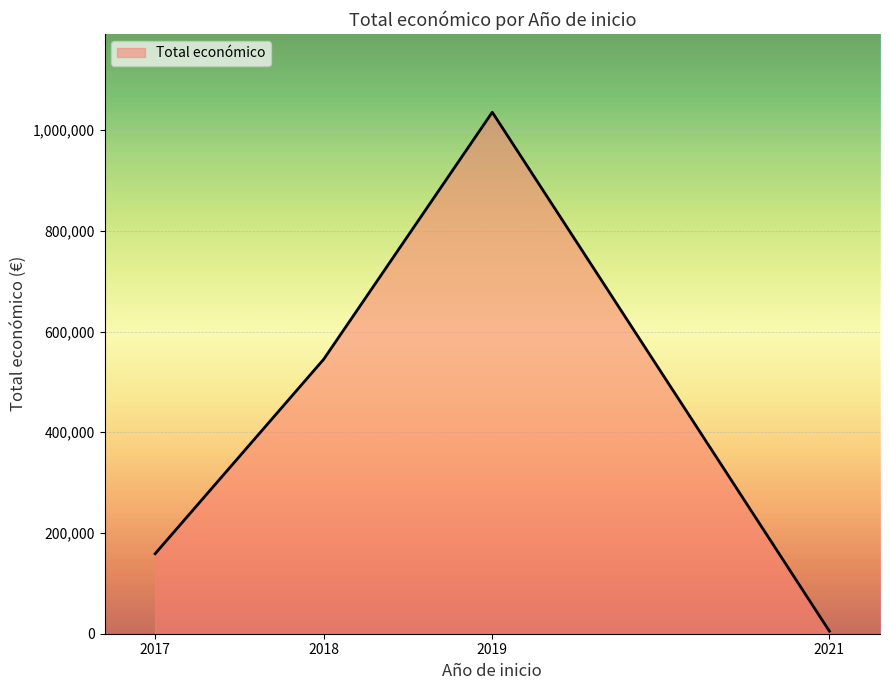

Is it true that the value at 2019 is 1651615?

False